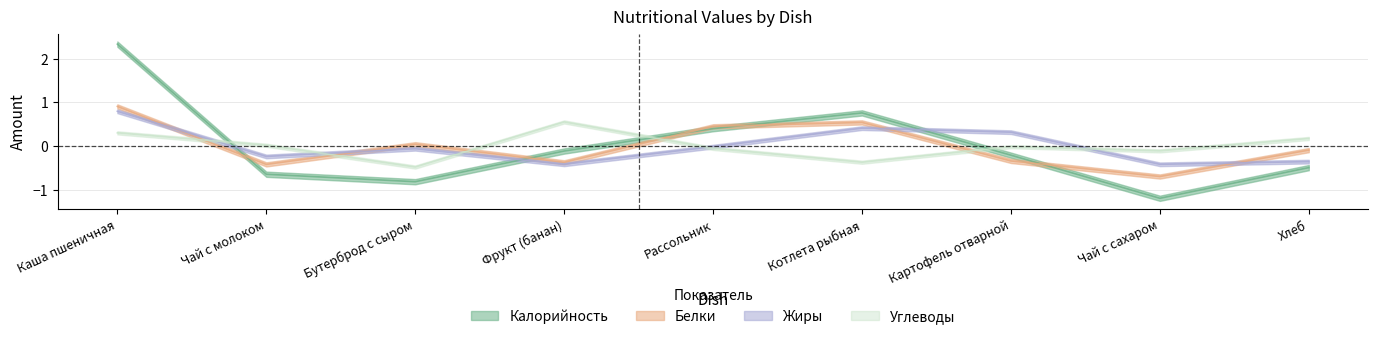

What is the value of the Калорийность point at the 3rd from the left?

-0.8